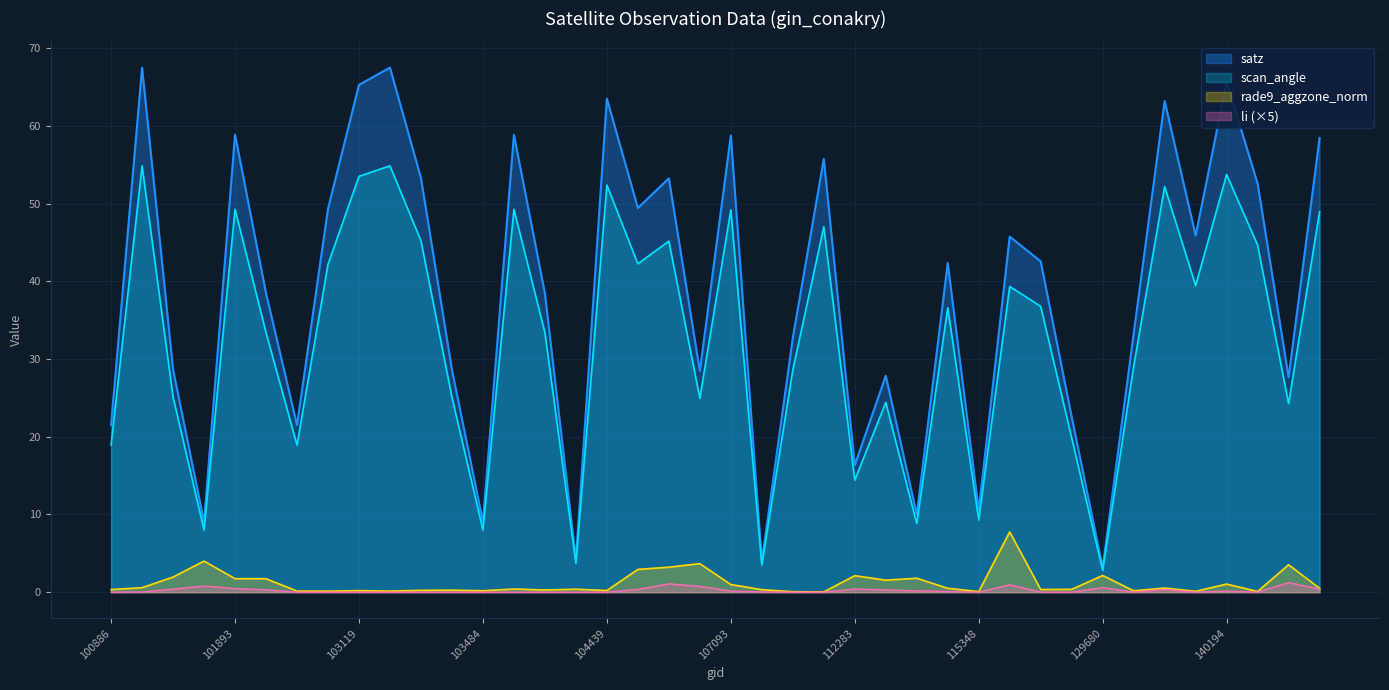

Rank the categories by scan_angle value from highest to lowest.

103127, 101147, 140194, 103119, 104439, 136136, 101893, 103846, 107093, 147601, 107782, 103245, 106337, 143502, 105968, 102999, 139421, 119535, 120905, 113477, 102022, 103964, 132798, 107613, 101395, 103364, 106518, 113141, 146830, 122660, 100886, 102879, 112283, 115348, 113310, 103484, 101518, 104079, 107440, 129680